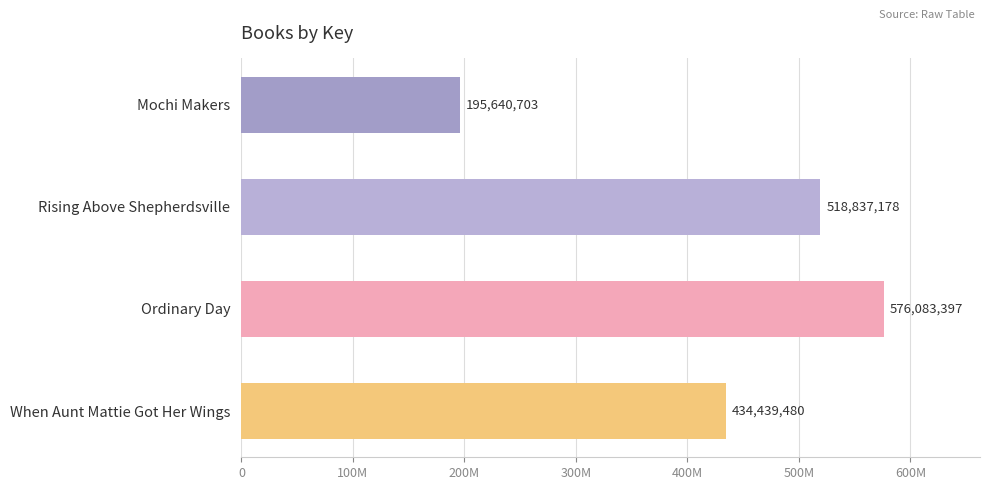

Are the bars horizontal?

Yes